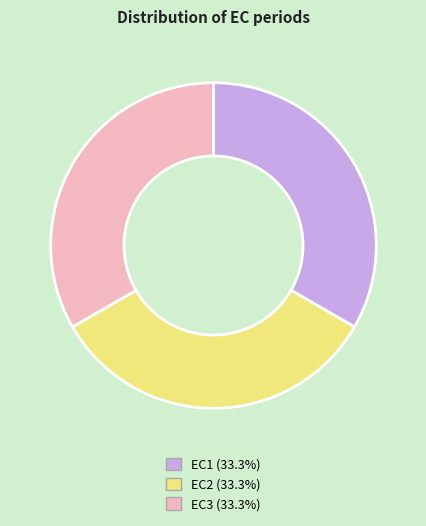

Does any single category account for the majority?

No